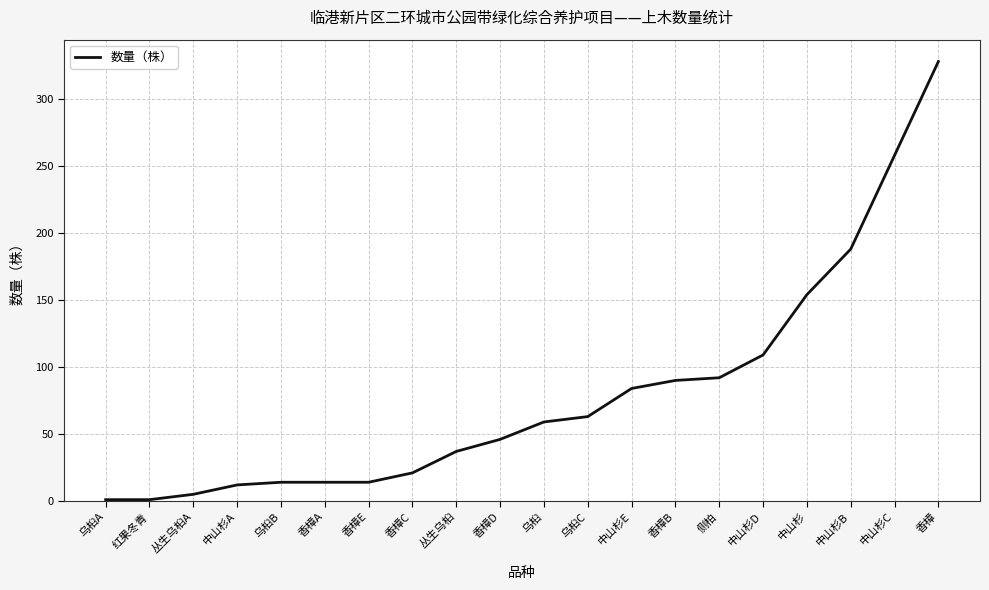

Which label corresponds to the largest value in the chart?

香樟